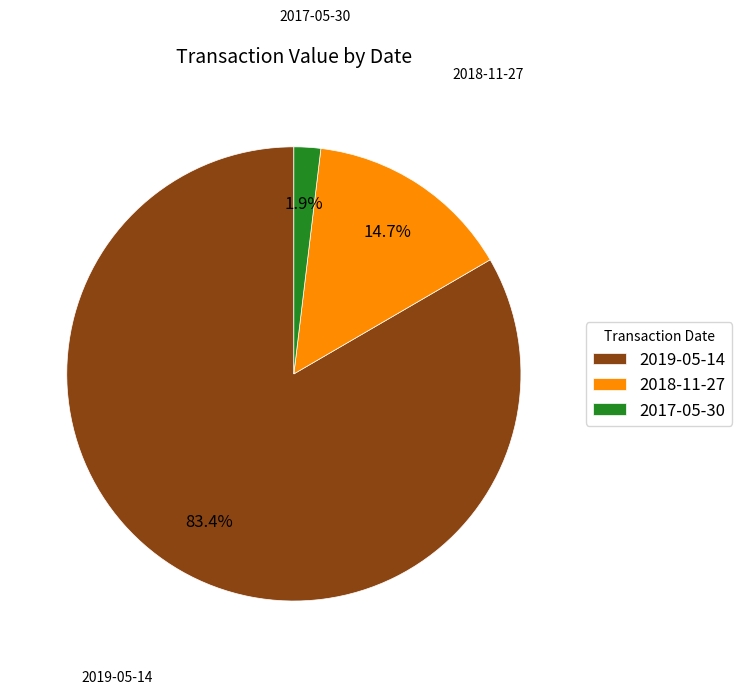

Approximately how many times larger is the value at 2019-05-14 compared to 2018-11-27?

5.7